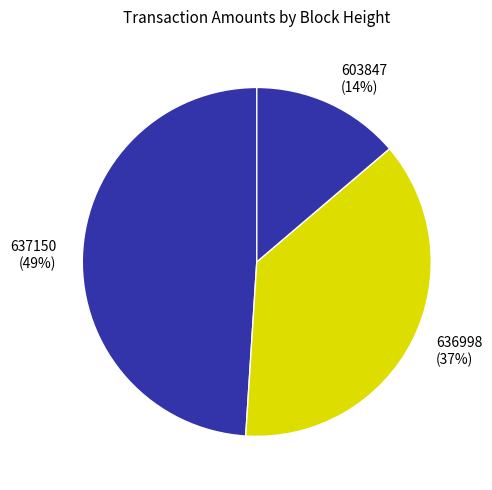

Combined, do 603847 and 636998 account for over 50%?

Yes